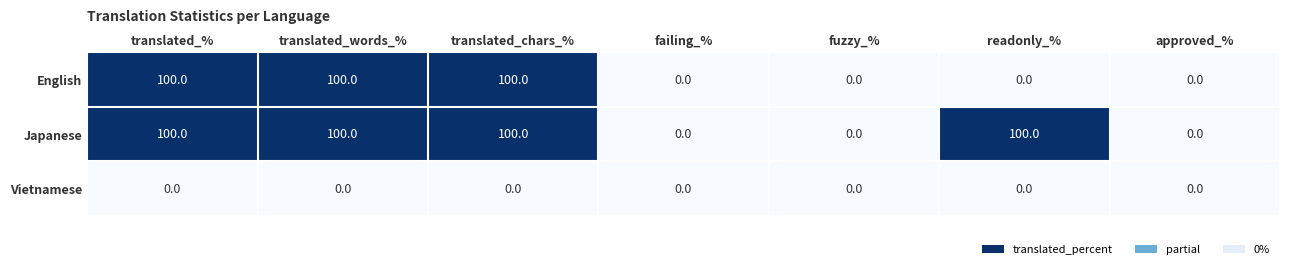

What is the difference between the highest and lowest values at readonly_%?

100